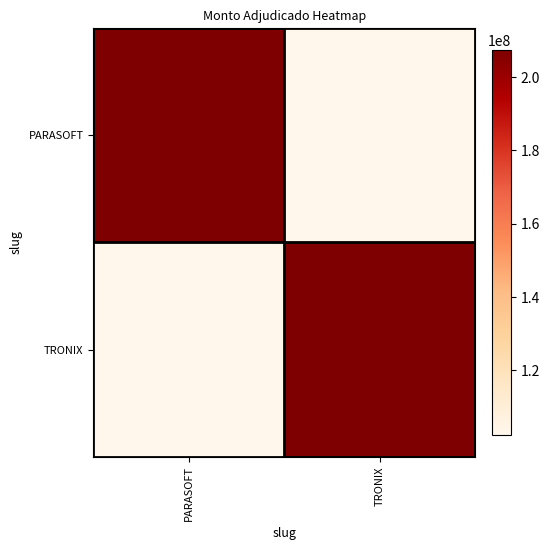

Reading left to right, extract all data points from this chart.

PARASOFT: PARASOFT=207268000	TRONIX=102500000
TRONIX: PARASOFT=102500000	TRONIX=207268000